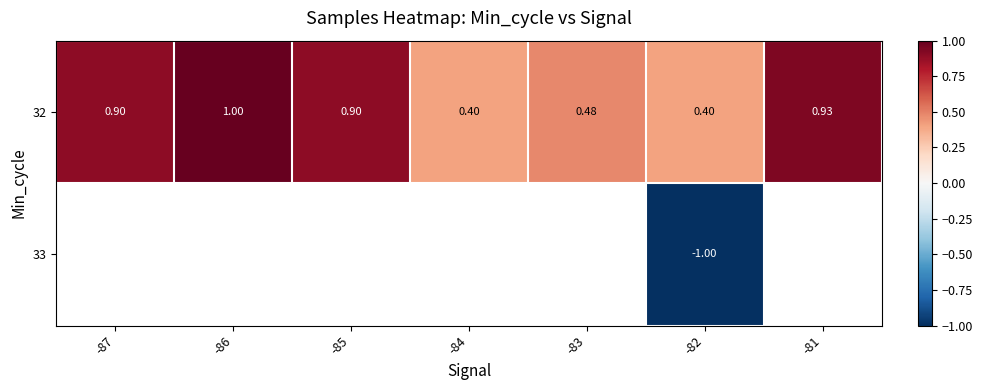

The value of 32 at -86 is 1.0. True or false?

True